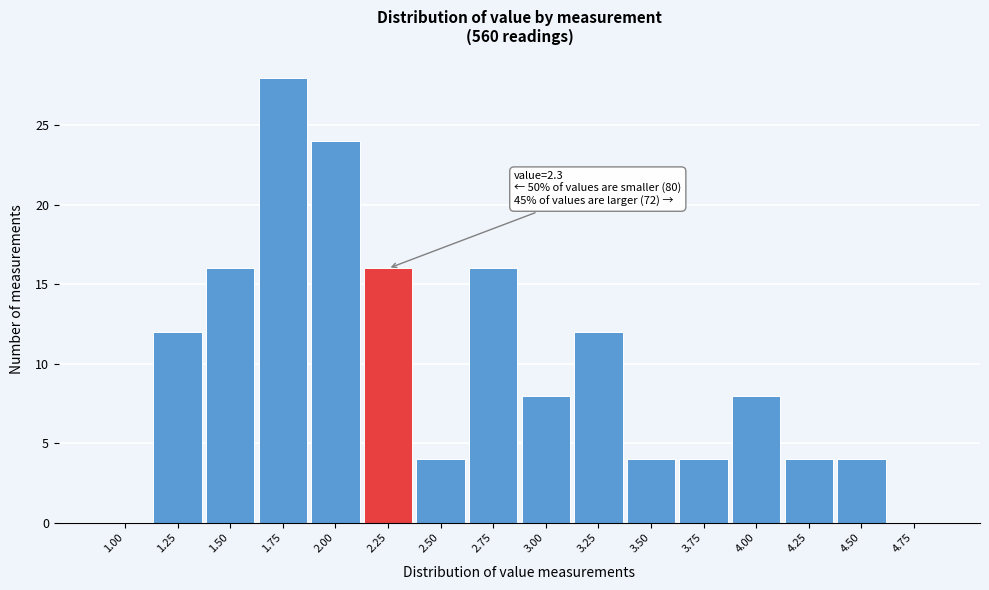

Reading left to right, extract all data points from this chart.

1.00=0	1.25=12	1.50=16	1.75=28	2.00=24	2.25=16	2.50=4	2.75=16	3.00=8	3.25=12	3.50=4	3.75=4	4.00=8	4.25=4	4.50=4	4.75=0